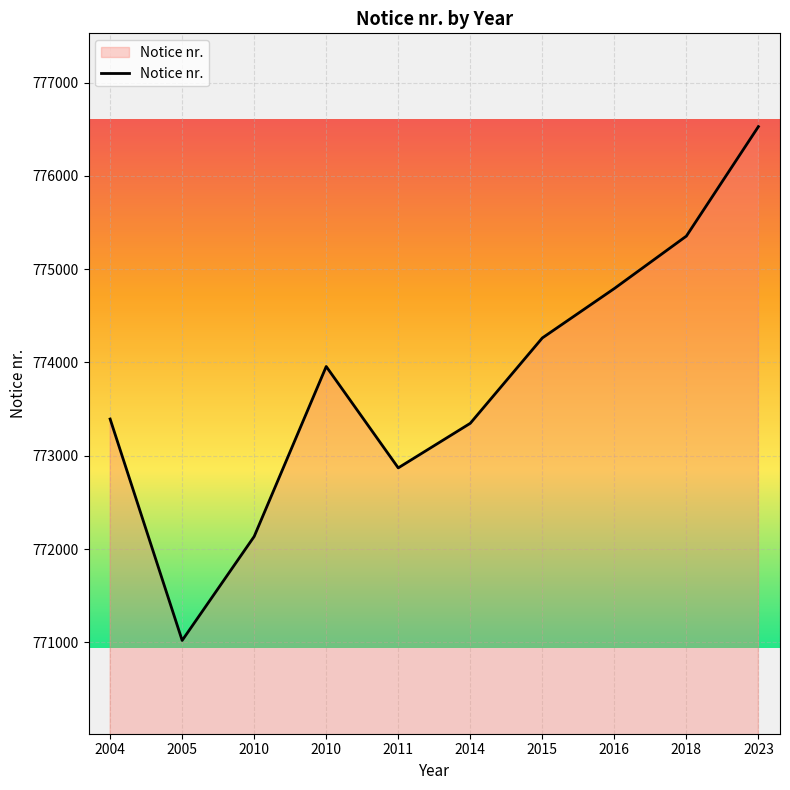

How many lines are shown in the chart?

1